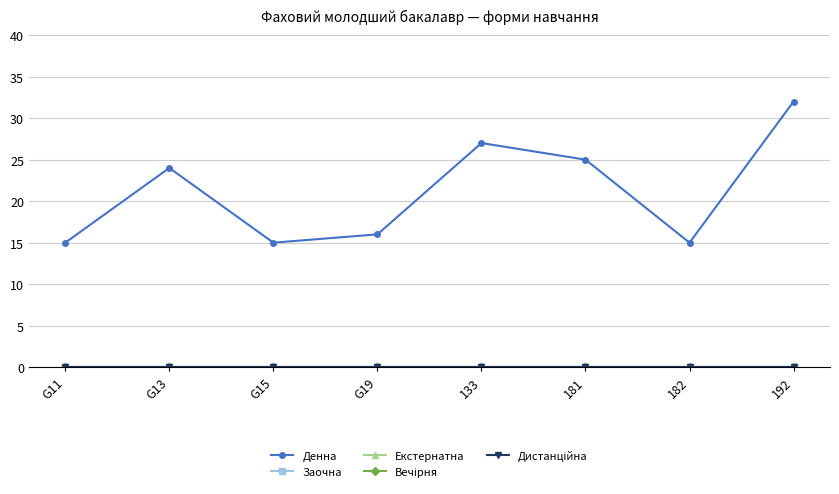

In Денна, how many points are higher than both neighbors (excluding endpoints)?

2